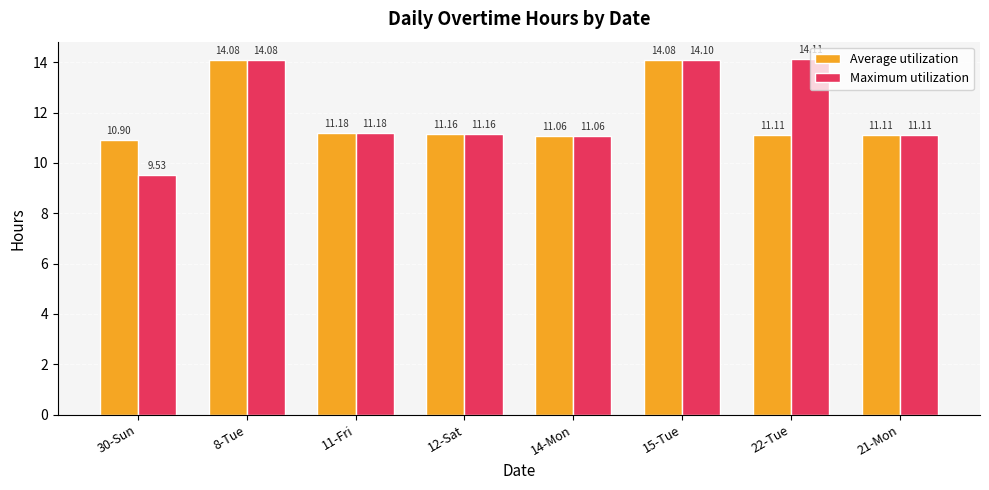

The value of Average utilization at 12-Sat is 11.2. True or false?

True